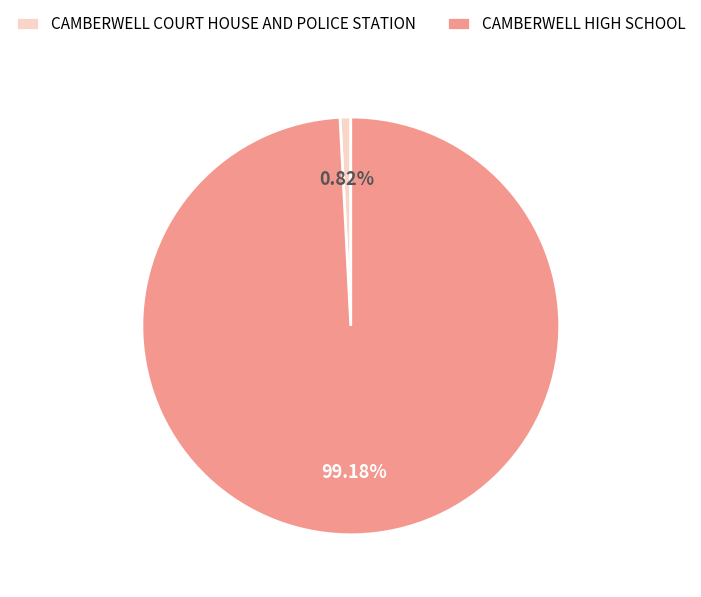

Count the number of slices in the pie.

2